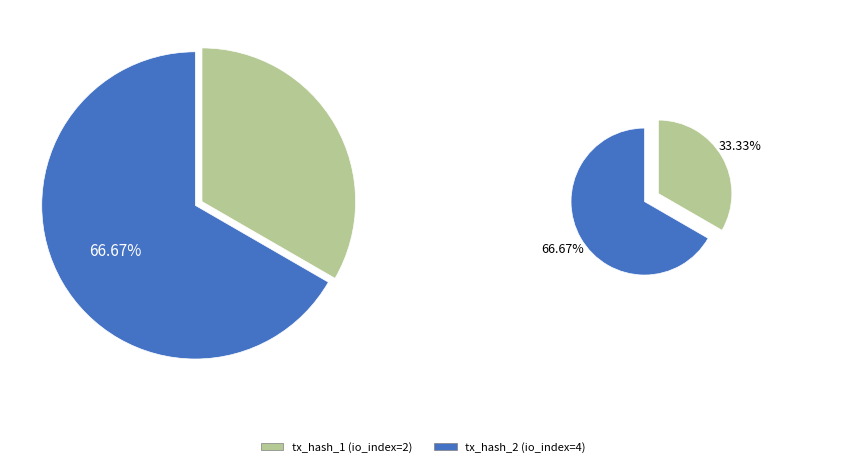

To the nearest percent, what is the combined percentage of tx_hash_2 (io_index=4) and tx_hash_1 (io_index=2)?

100%